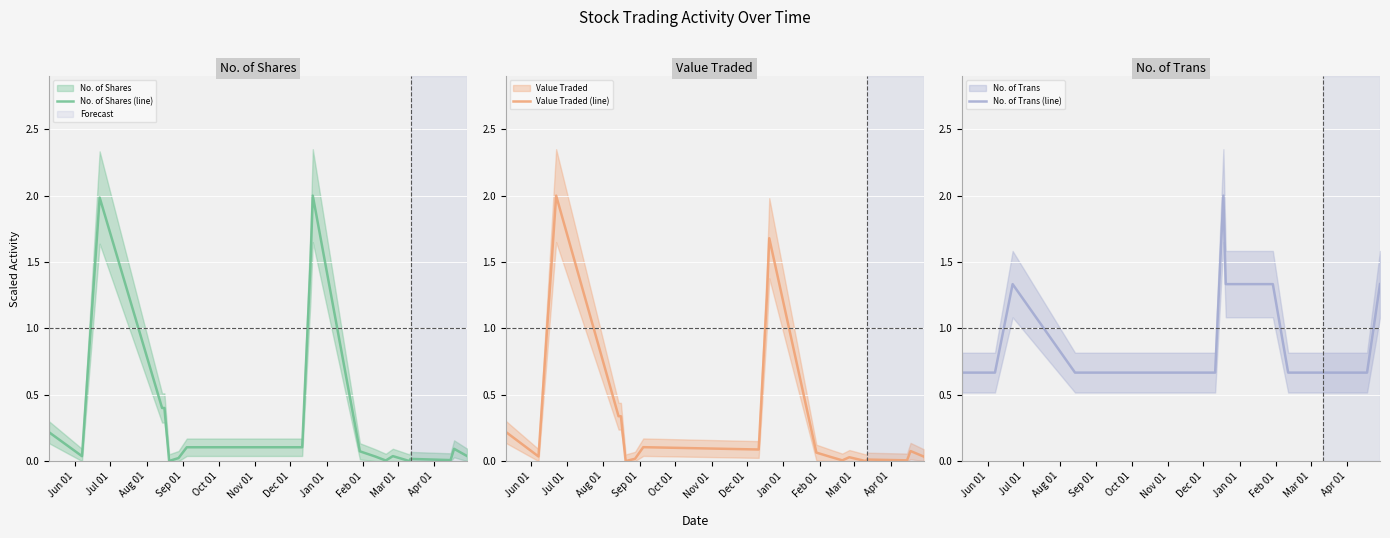

True or false: Value Traded (line) has more than 0 points higher than both neighbors.

True